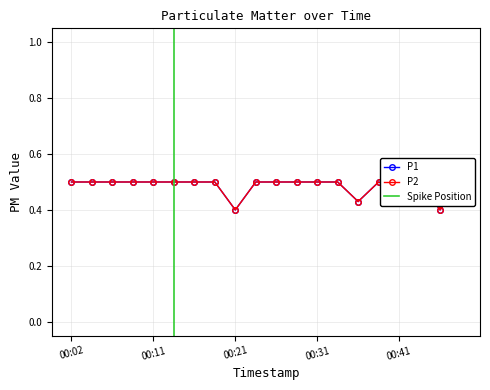

At which label is P2 closest to 0?

00:21